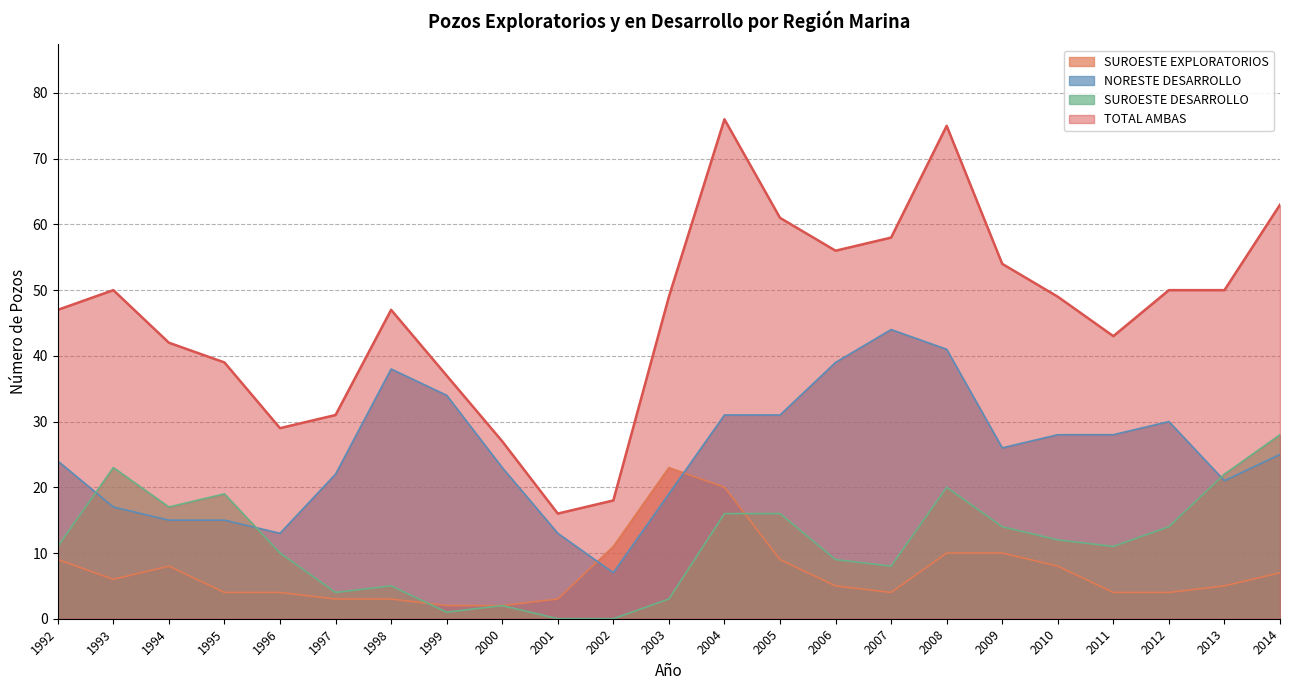

What is the sum of all TOTAL AMBAS values?

1067